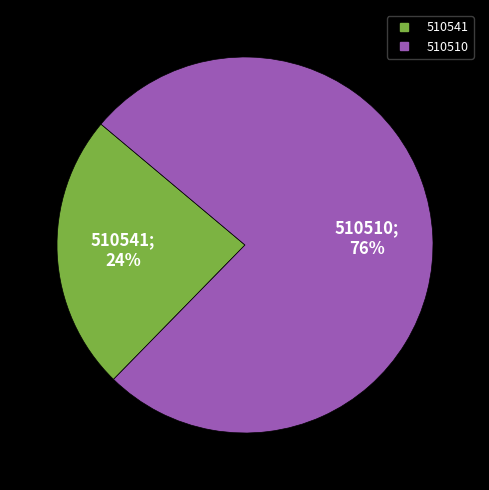

Approximately how many times larger is the value at 510510 compared to 510541?

3.2